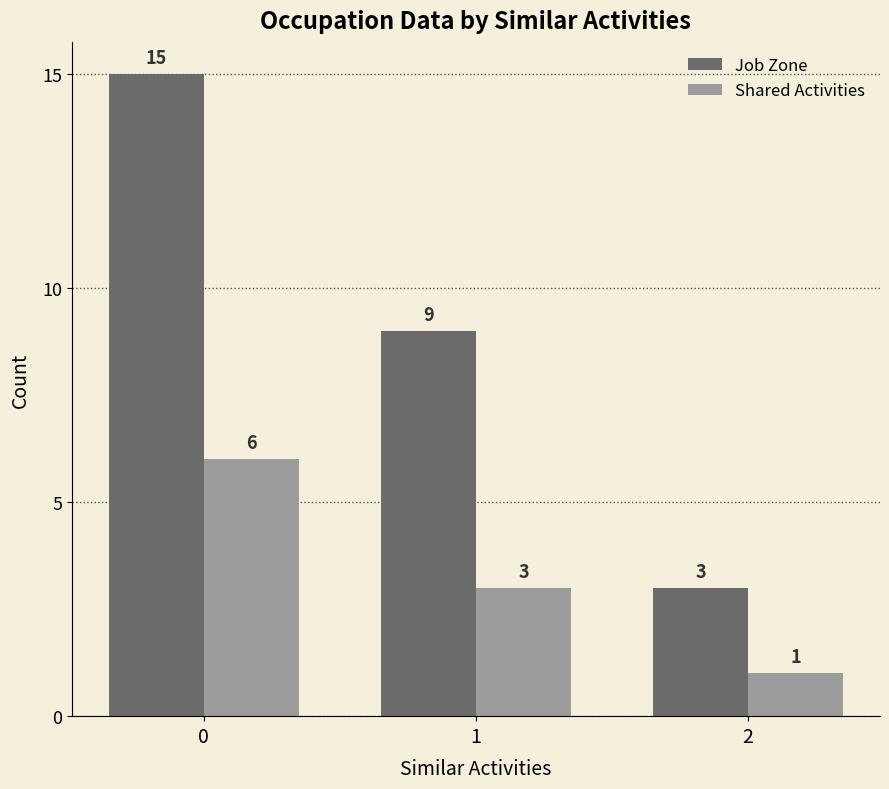

What is the value of the Job Zone bar at the 1st from the left?

15